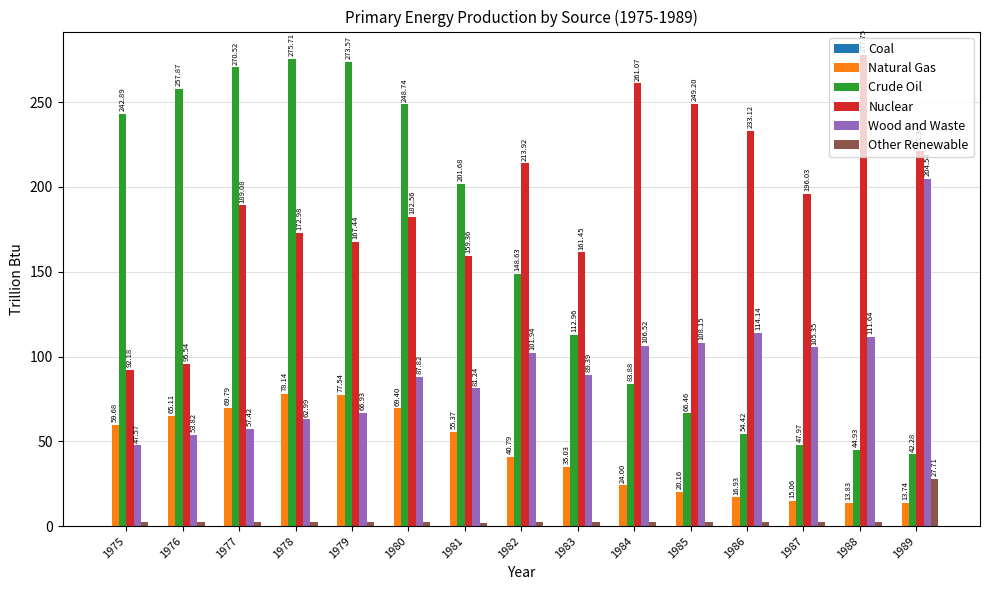

What is the total value across all series at 1983?

401.1